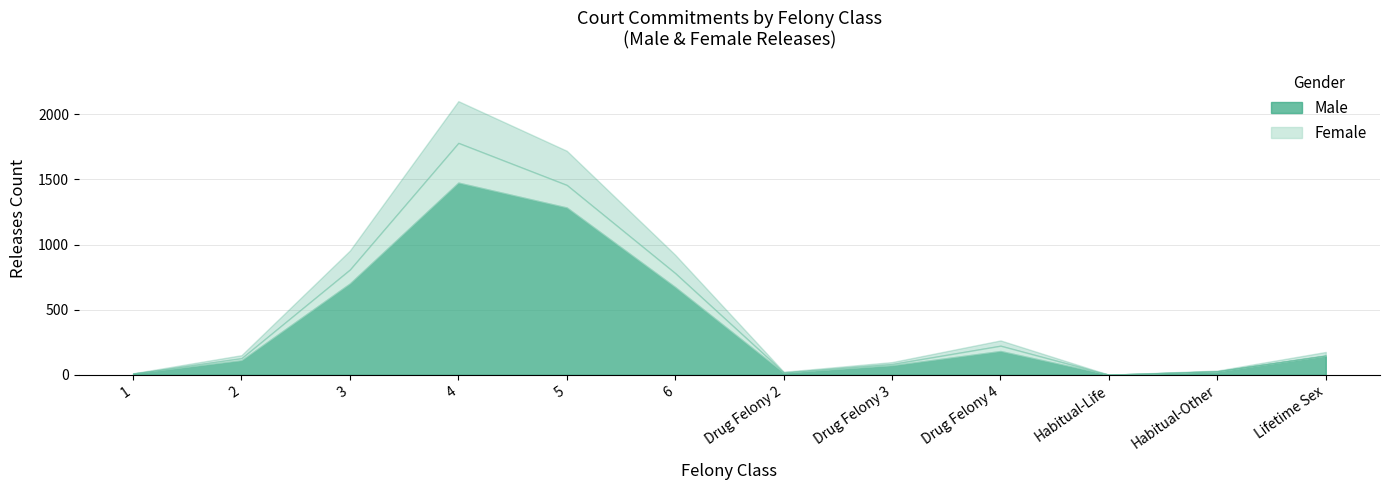

What is the spread (max minus min) of values at Drug Felony 2?

12